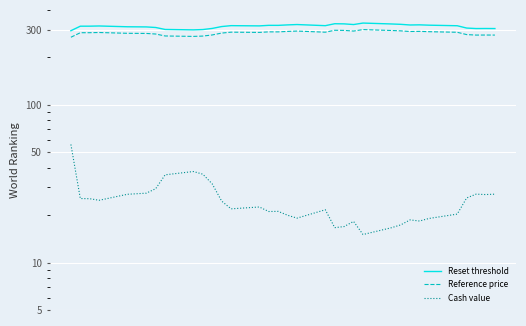

How many data points in Reset threshold are less than 316?

15